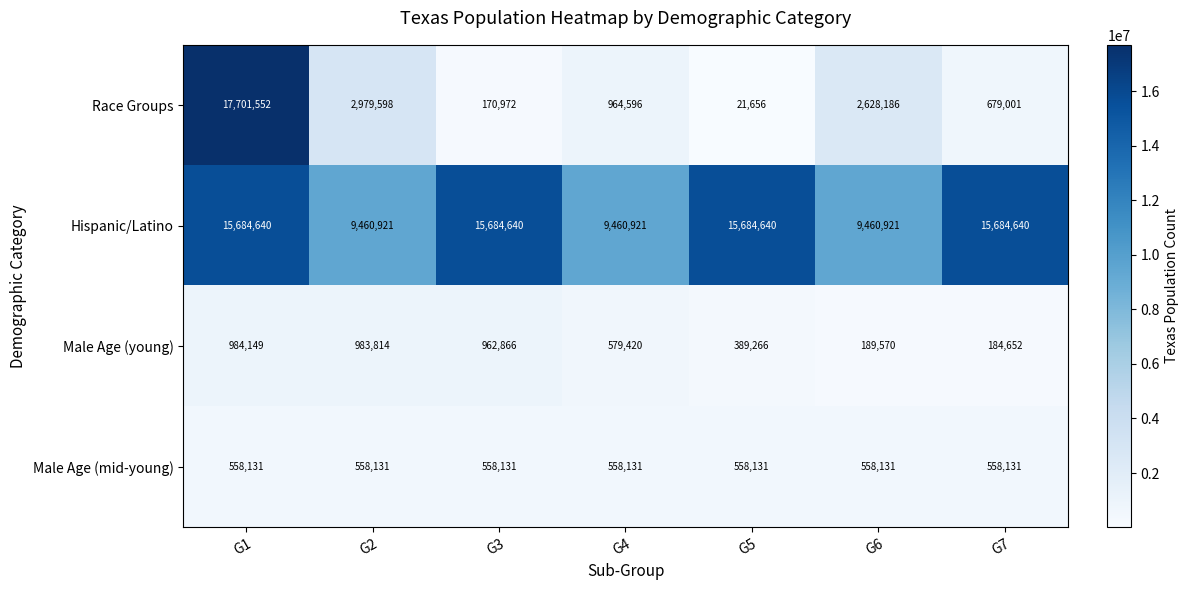

Is it true that Hispanic/Latino equals 3921716 at G7?

False